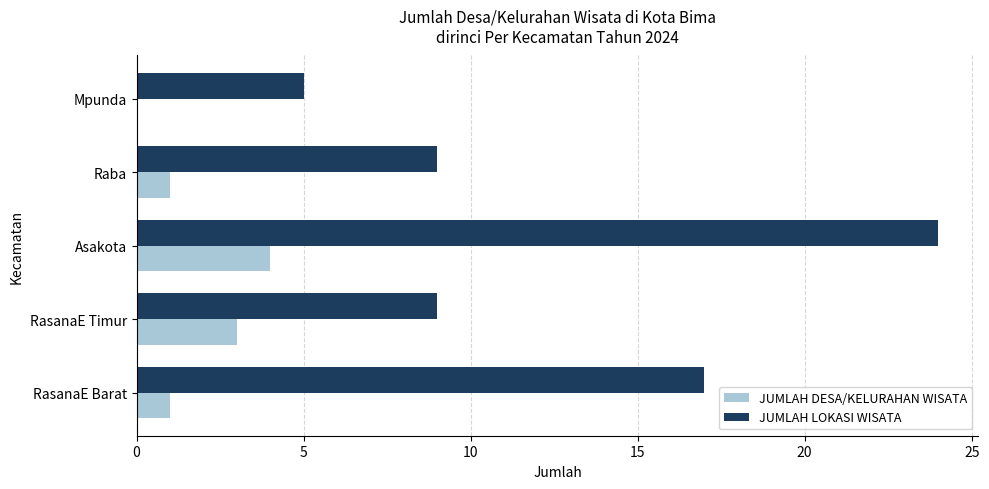

Which series has the largest total across all categories?

JUMLAH LOKASI WISATA